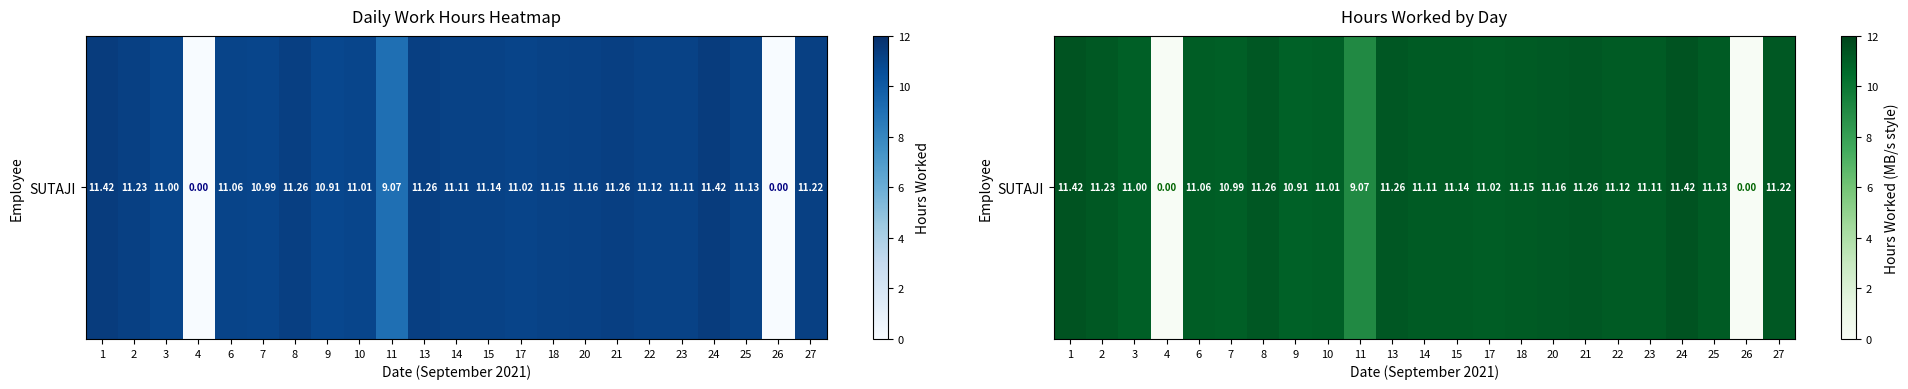

Which category has the highest value across all series?

1